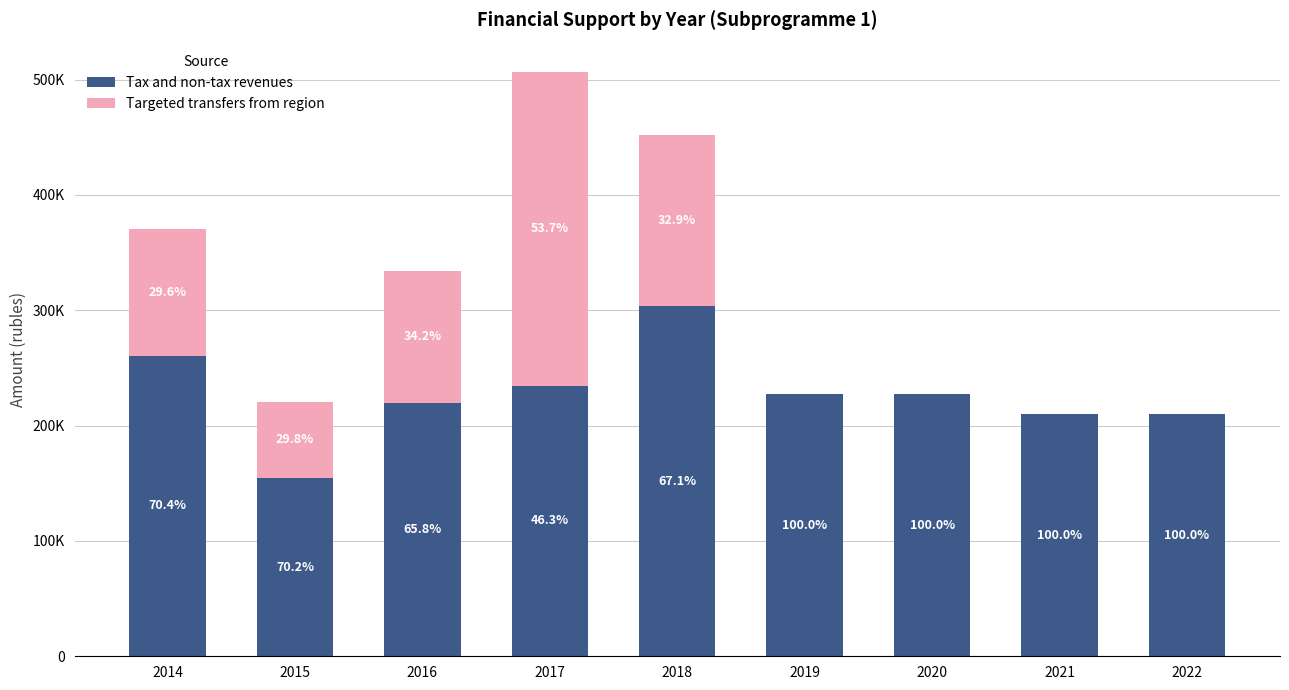

Are the bars horizontal?

No